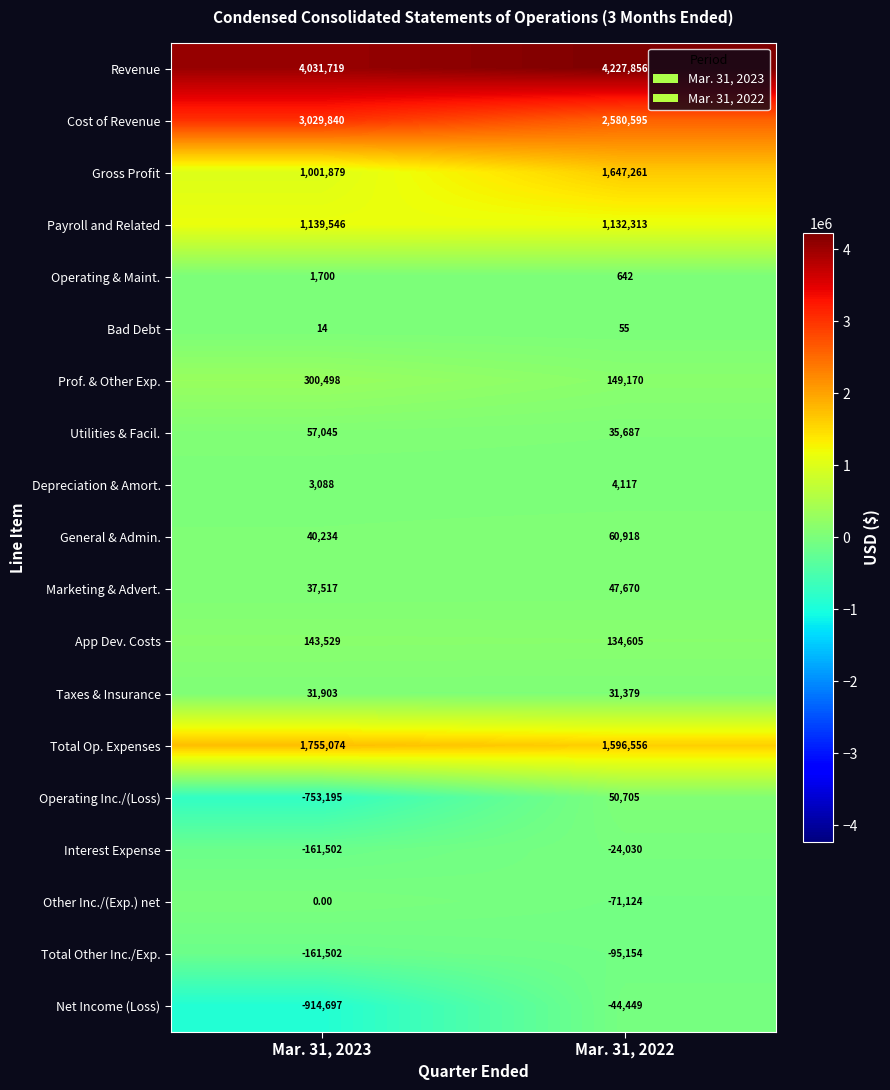

Which label corresponds to the largest value in the chart?

Mar. 31, 2022